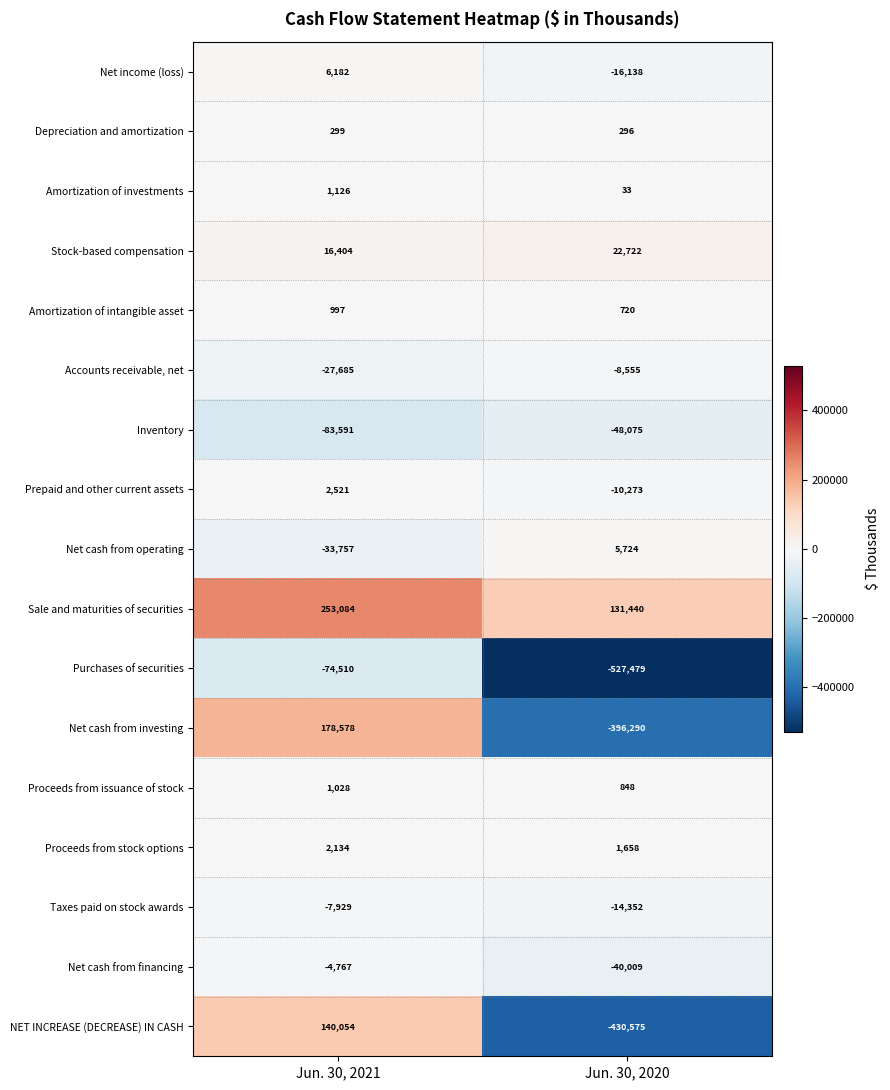

What is the greatest value displayed?

253084